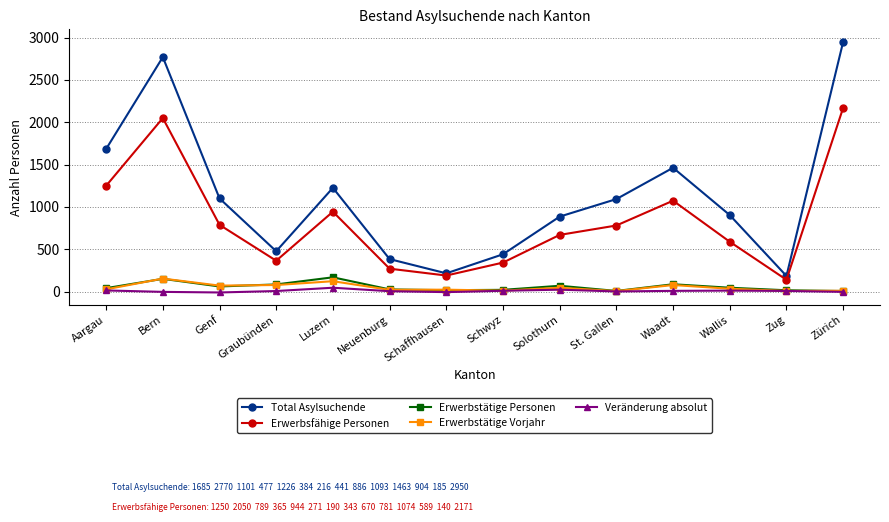

The value of Erwerbstätige Personen at Waadt is 87. True or false?

True